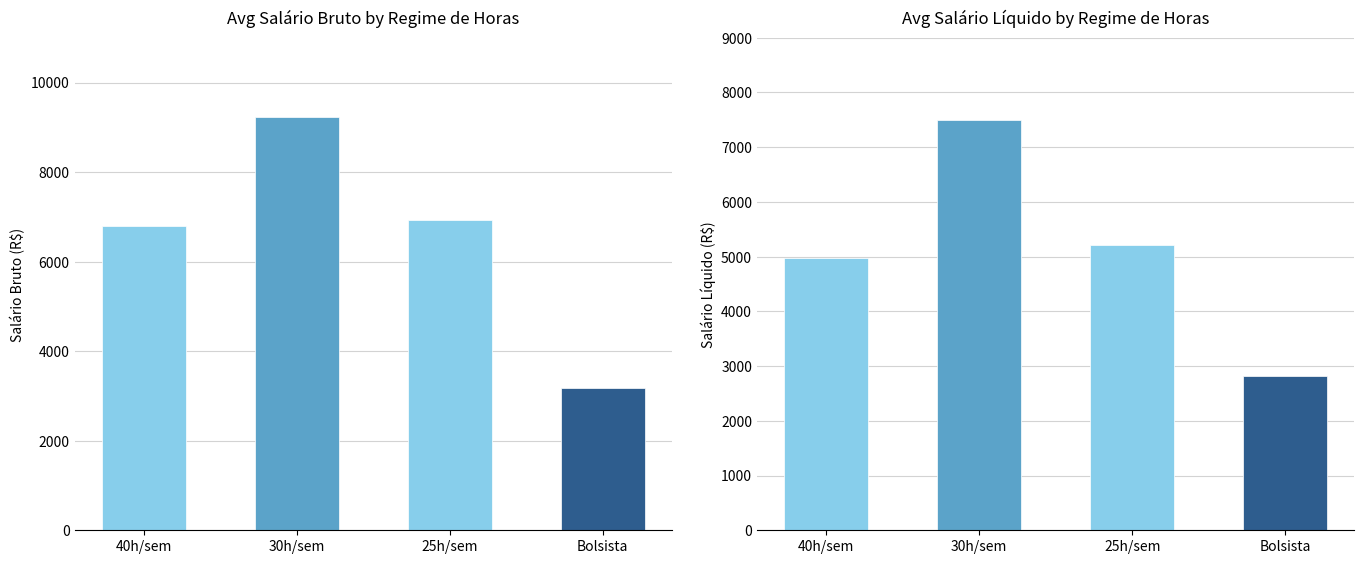

What is the sum of the Salário Bruto (R$) values at 40h/sem and 25h/sem?

13724.9